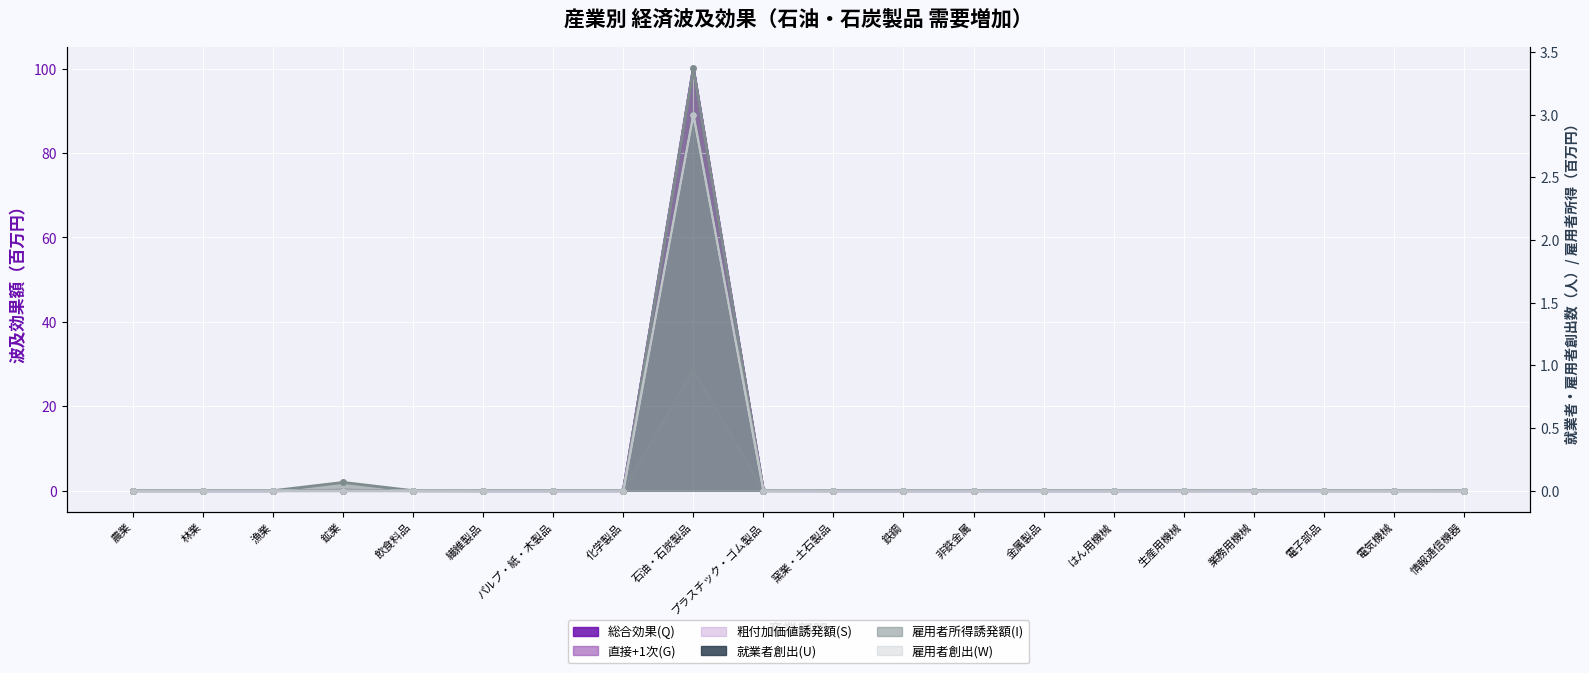

Is the value of 雇用者所得誘発額(I) at 漁業 greater than the value of 総合効果(Q) at 化学製品?

Yes